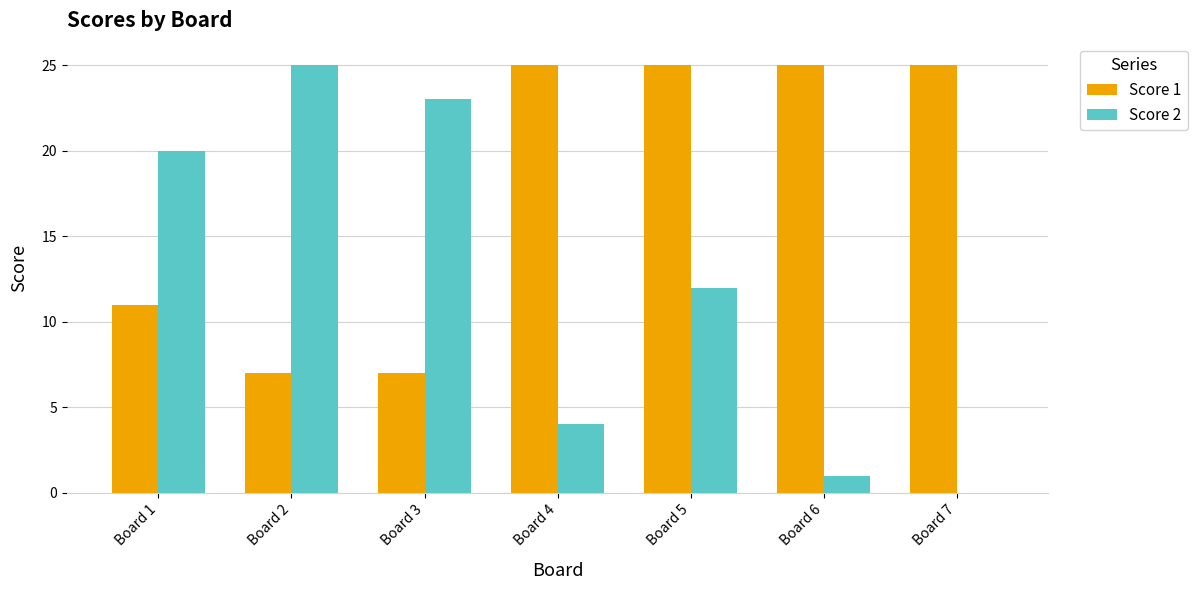

Which series has the largest total across all categories?

Score 1